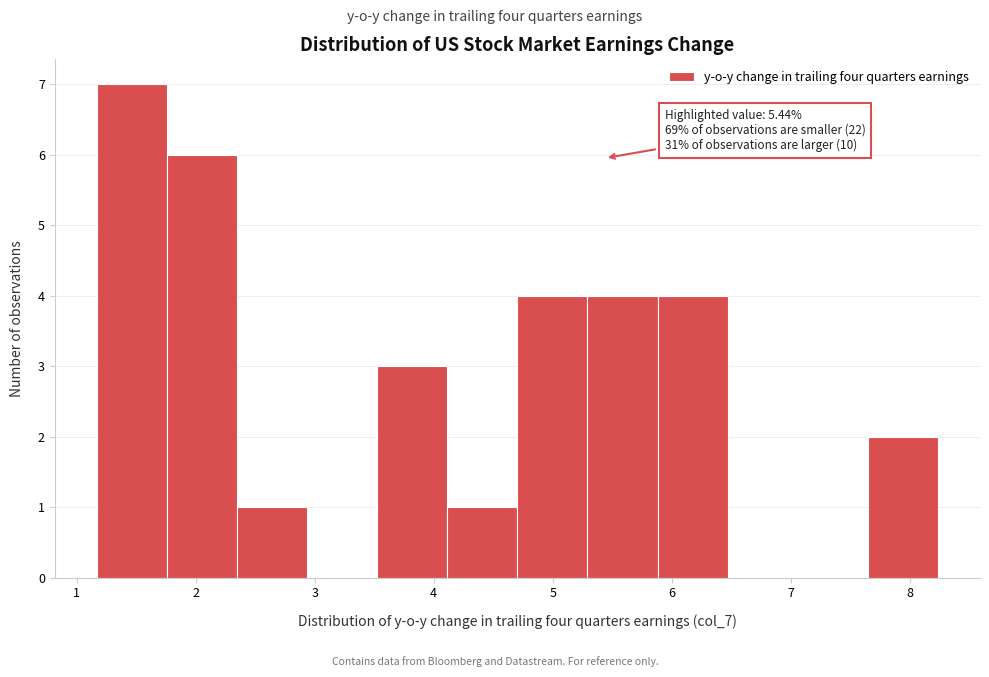

Which range on the x-axis has the tallest bar?

1.2 to 1.8